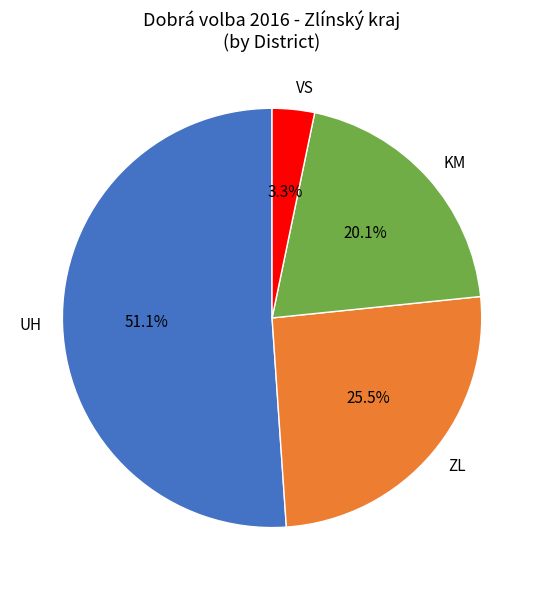

Combined, do KM and ZL account for over 50%?

No